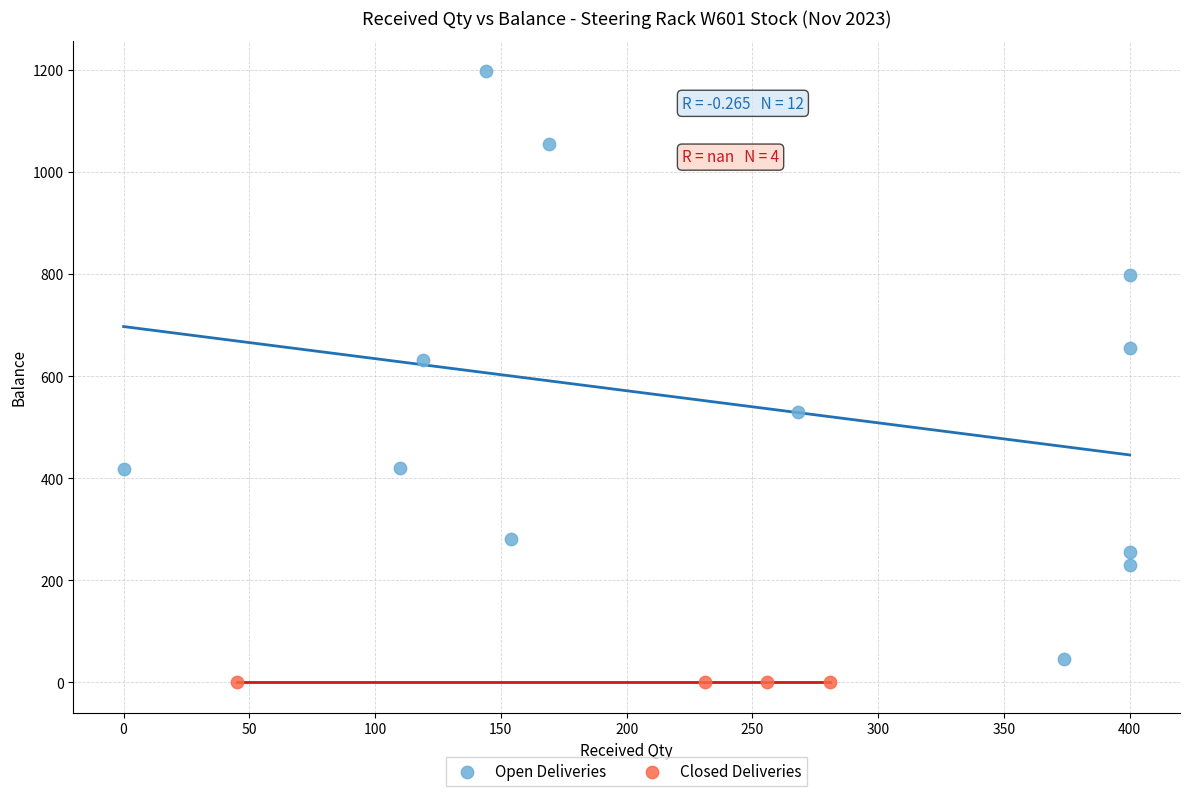

Which series contains the highest Y value?

Open Deliveries